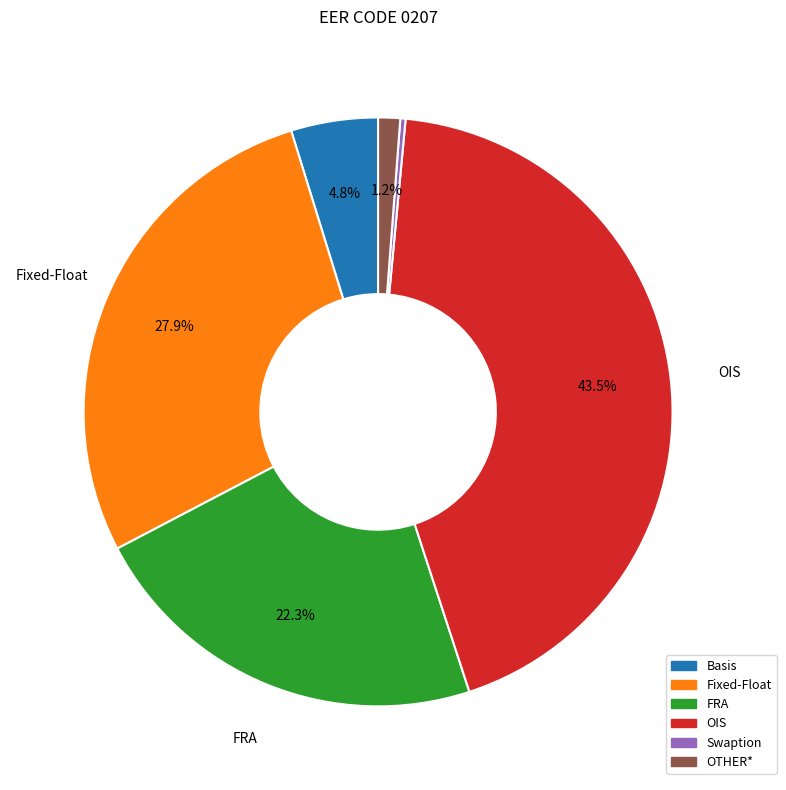

What percentage is NOT represented by OIS?

56.5%